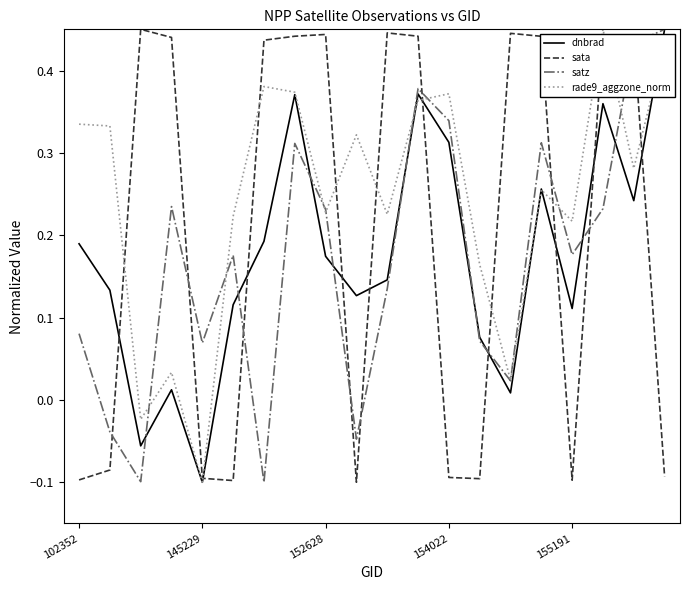

Which series has the largest total across all categories?

rade9_aggzone_norm